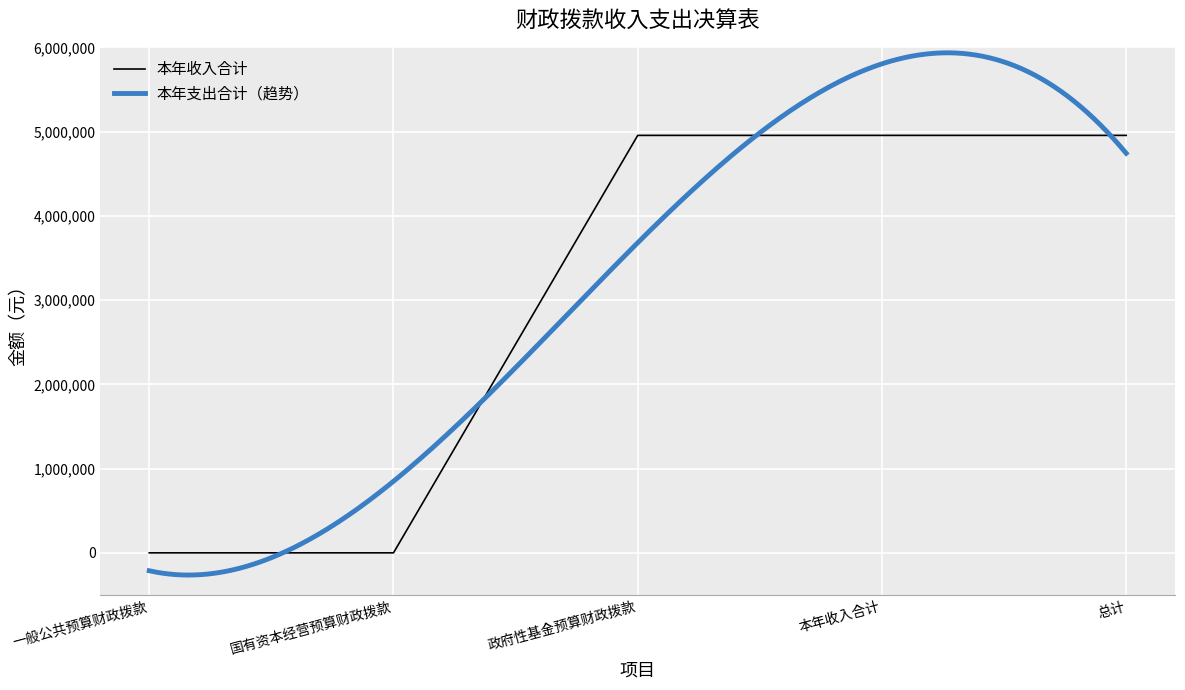

Rank the categories by value from highest to lowest.

政府性基金预算财政拨款, 本年收入合计, 总计, 一般公共预算财政拨款, 国有资本经营预算财政拨款